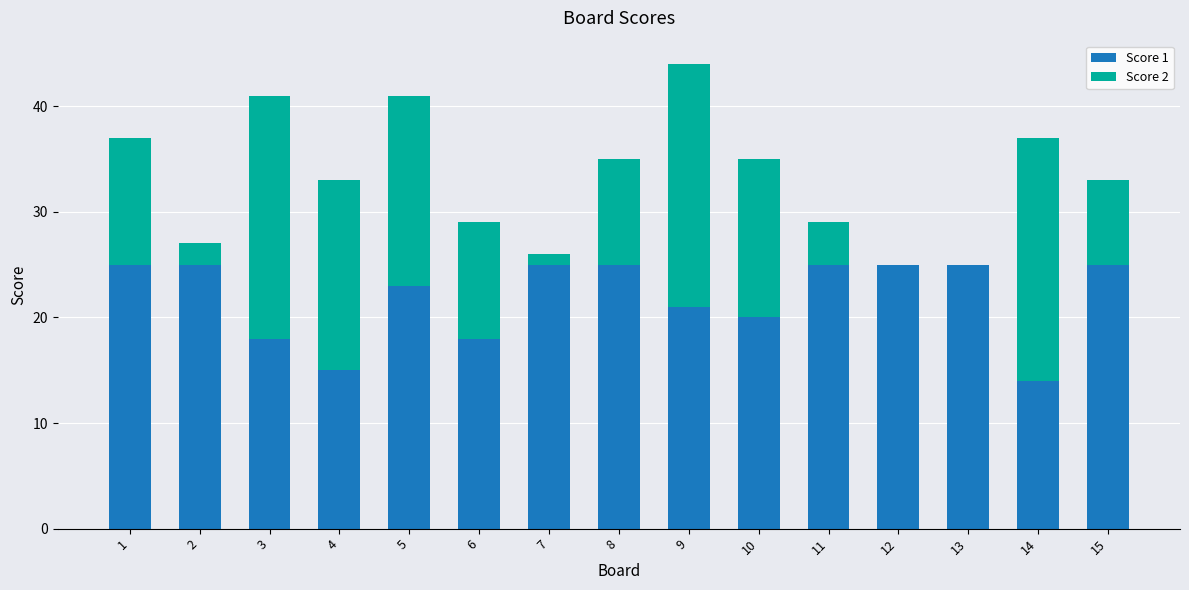

The Score 1 series shows 8 at 1. True or false?

False